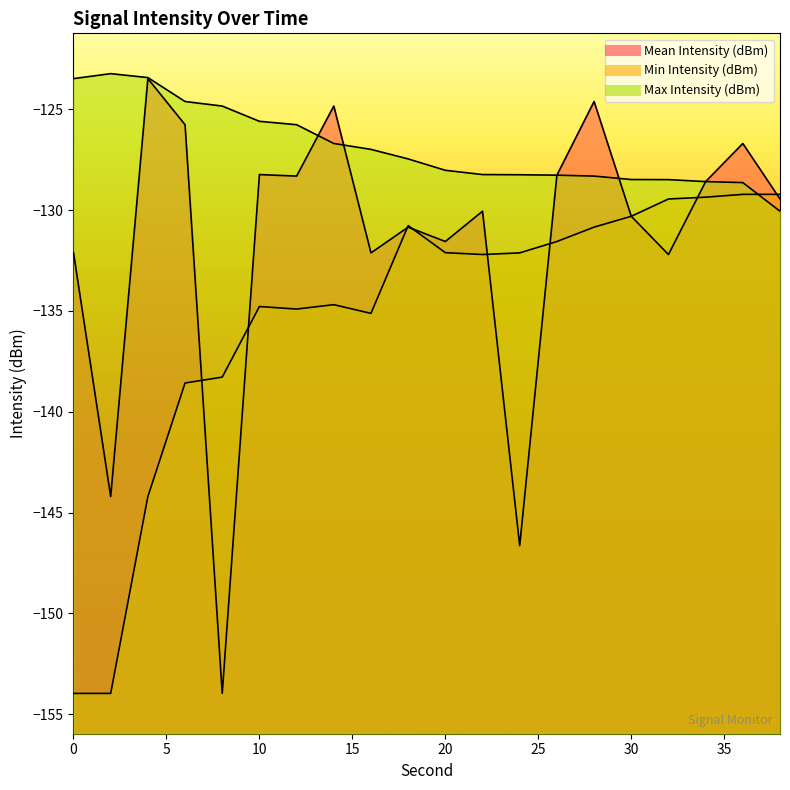

Which series has the largest total across all categories?

Max Intensity (dBm)